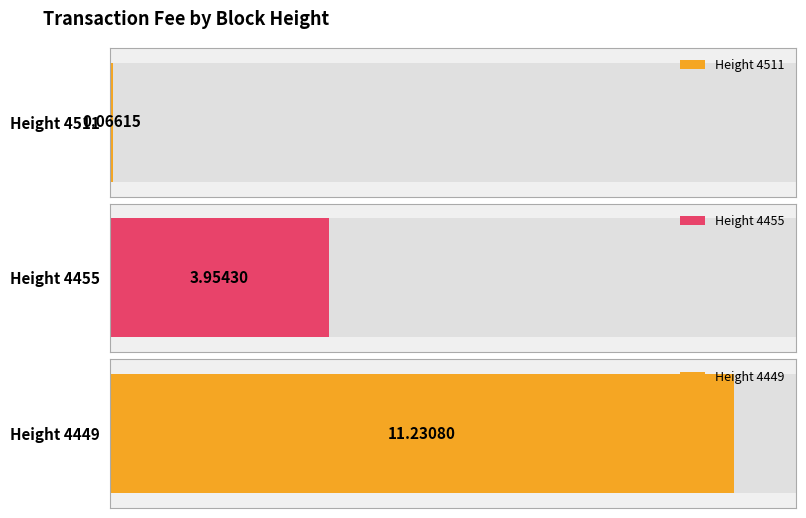

Are the bars grouped side by side (vs. stacked)?

No